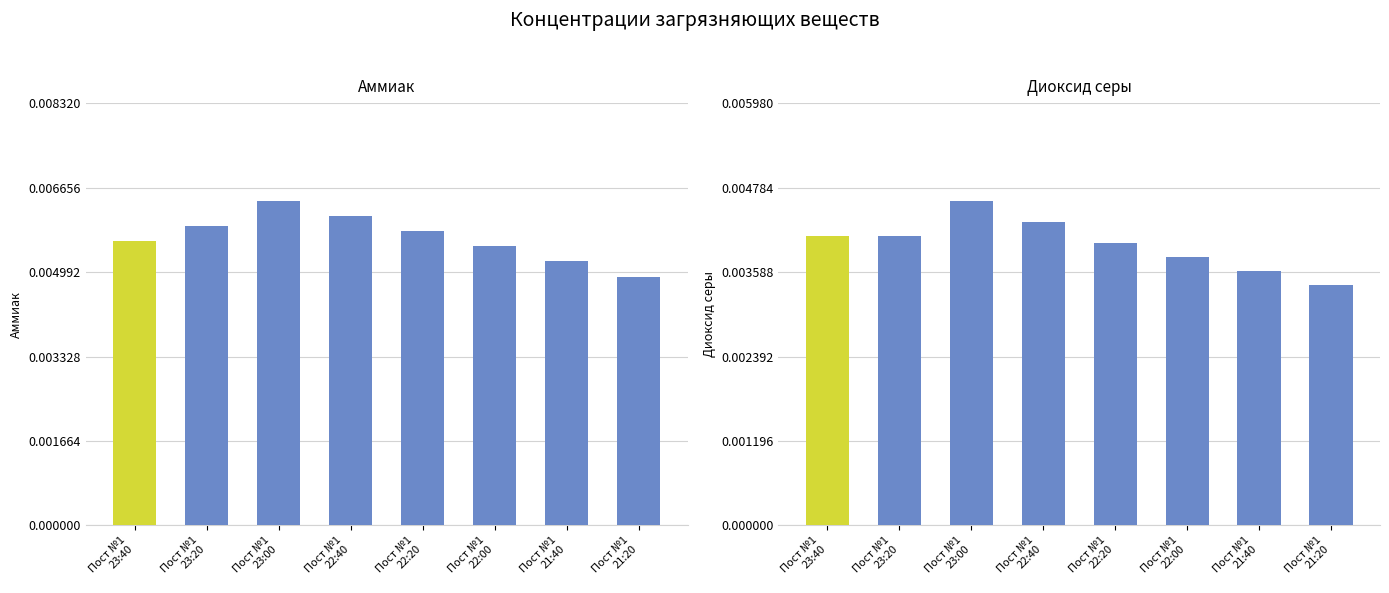

At which category is the sum across all series the highest?

Пост №1
23:00